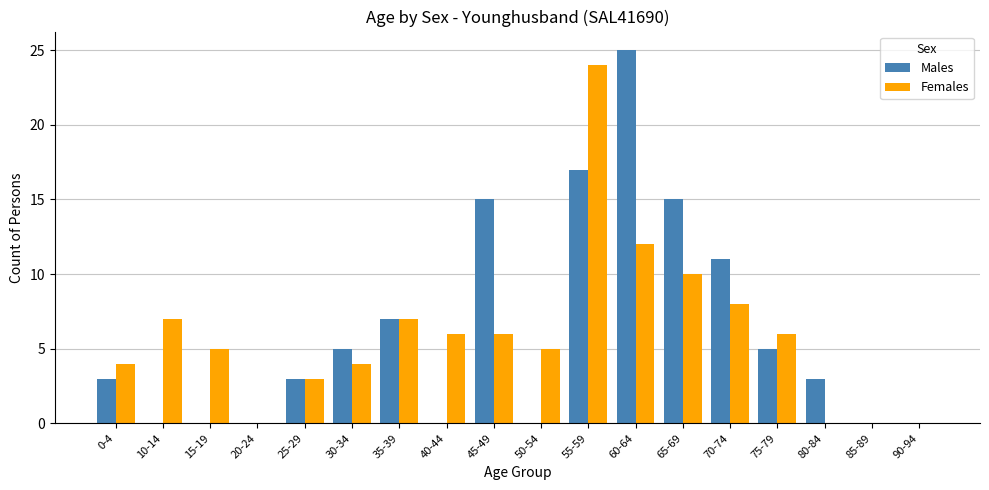

True or false: Females has a value of 5 at 15-19.

True